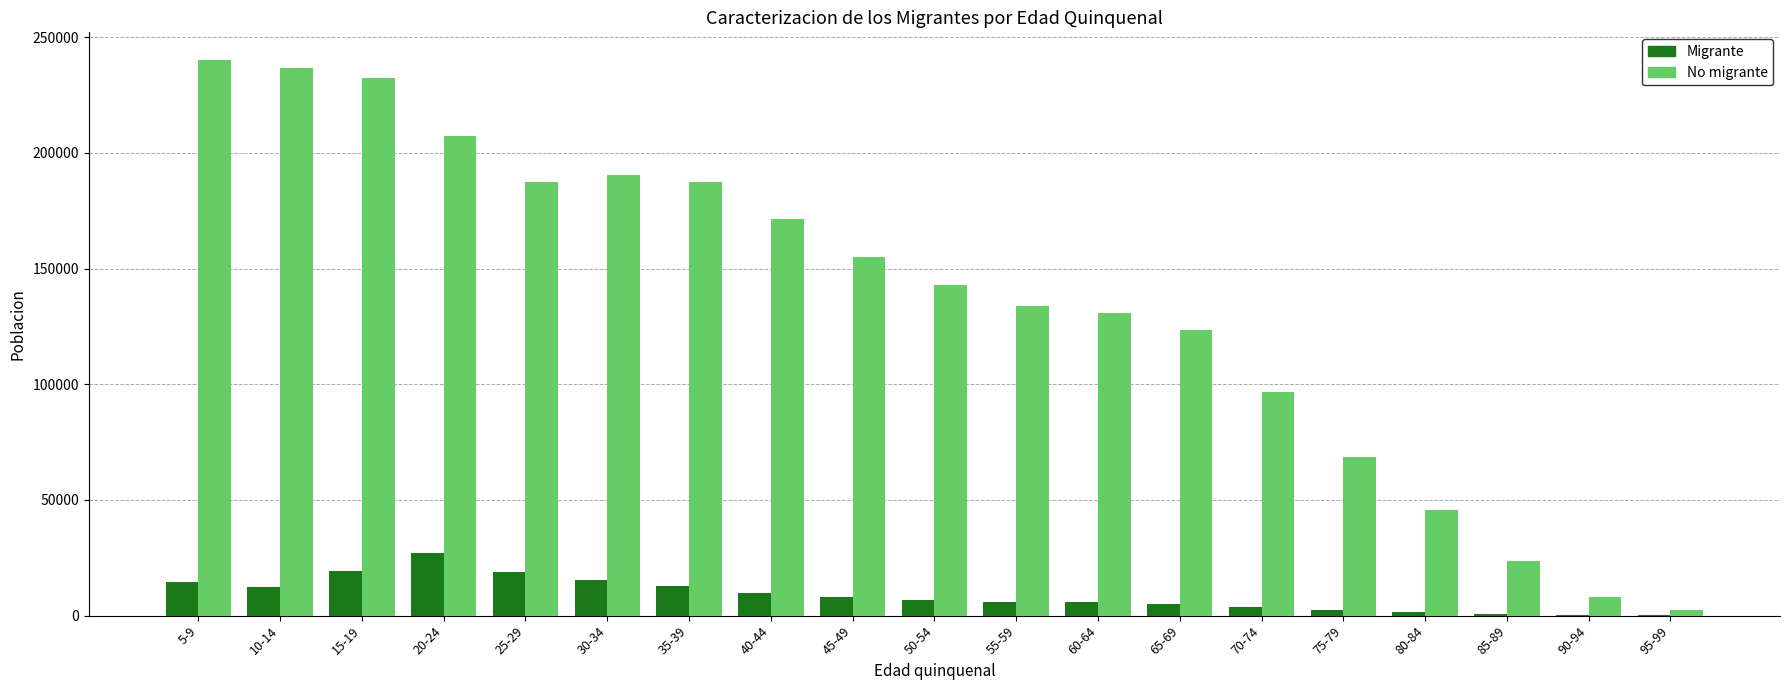

What is the maximum value for No migrante?

240068